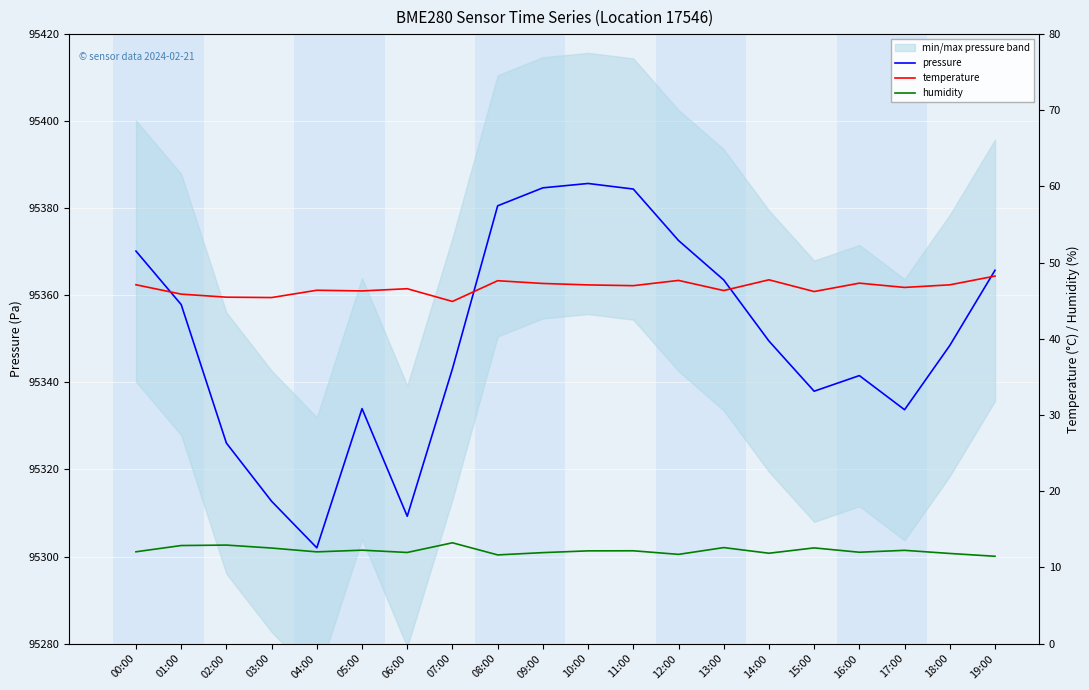

True or false: temperature and pressure cross at least once.

False